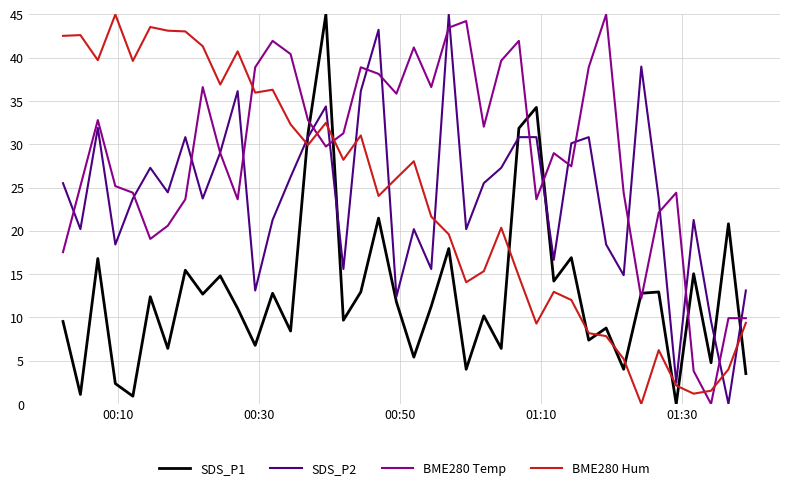

What is the highest value of the SDS_P2 series?

45.0